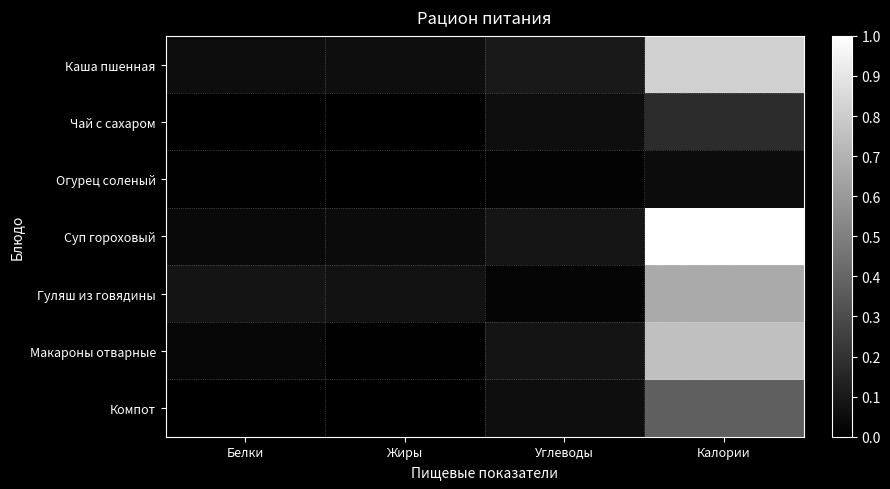

Between Углеводы and Белки, which is larger?

Углеводы